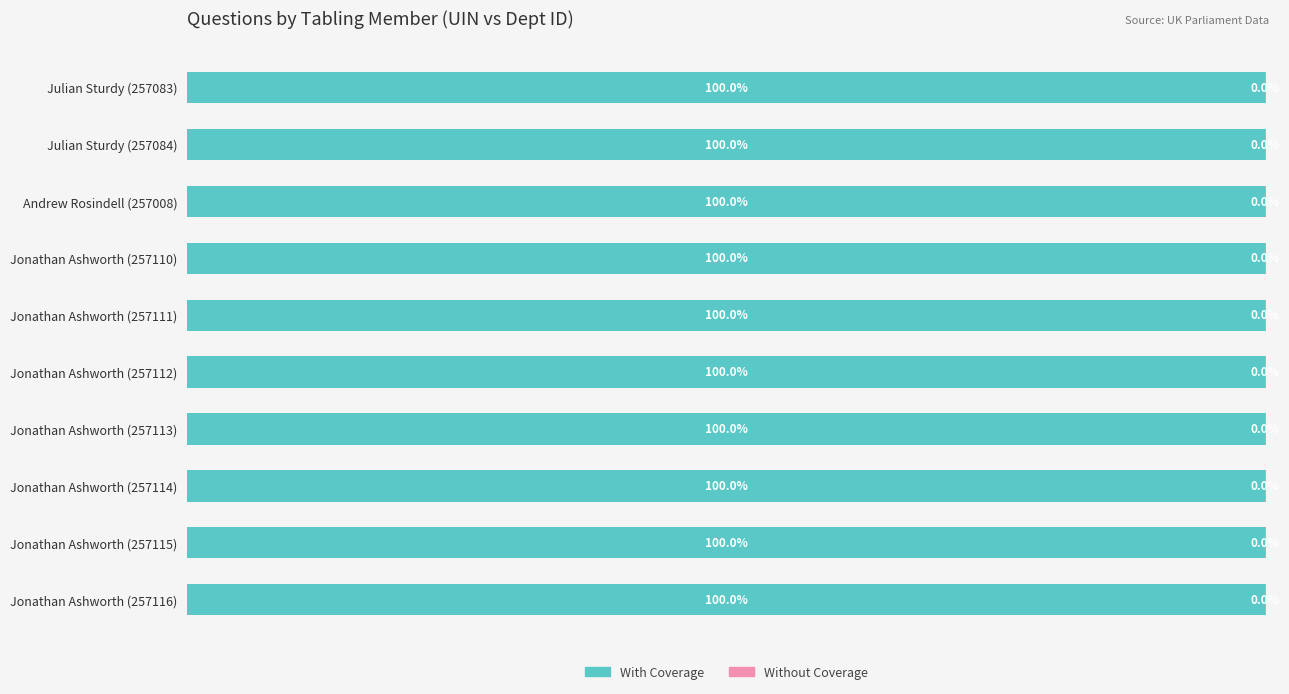

At which label is With Coverage closest to 99?

Andrew Rosindell (257008)